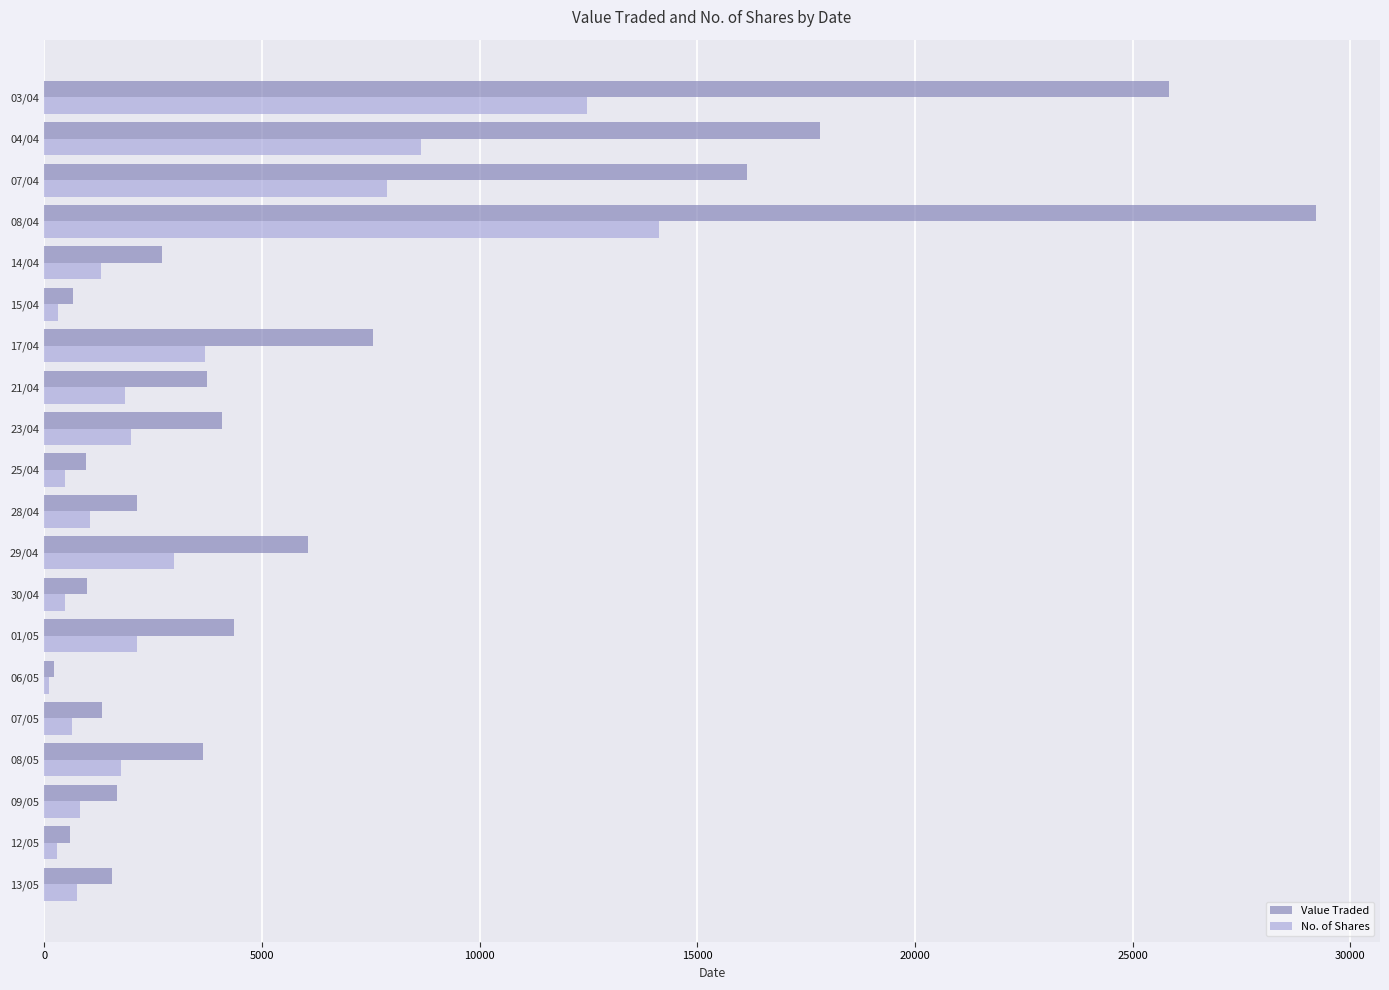

What is the difference between the second highest and second lowest values in the No. of Shares series?

12192